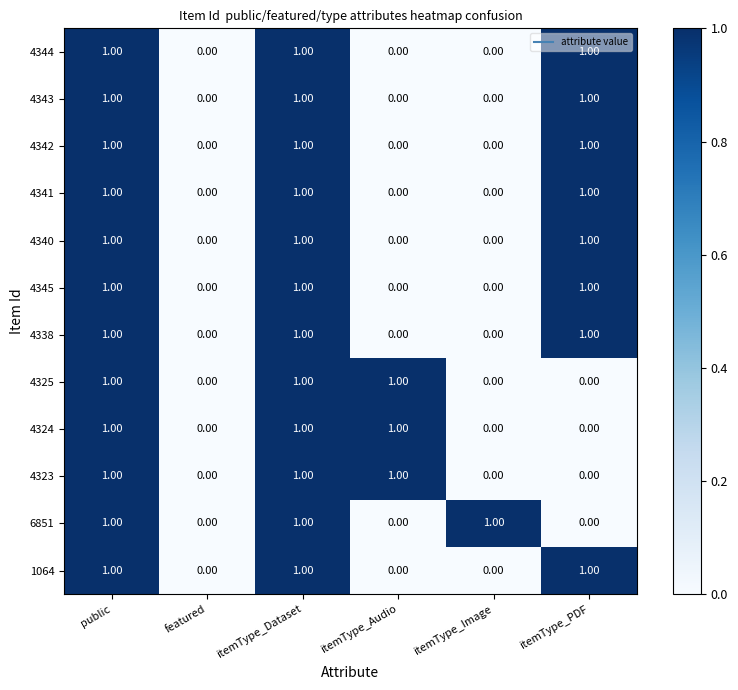

Is the value of 4341 at itemType_Audio greater than the value of 4324 at public?

No